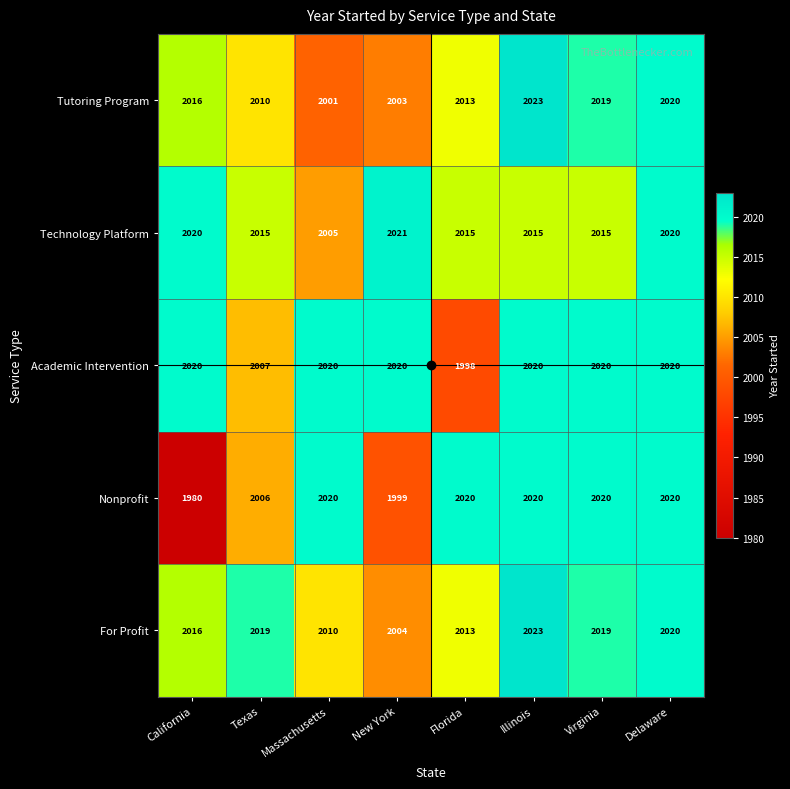

Is the value of For Profit at Virginia greater than the value of Academic Intervention at California?

No